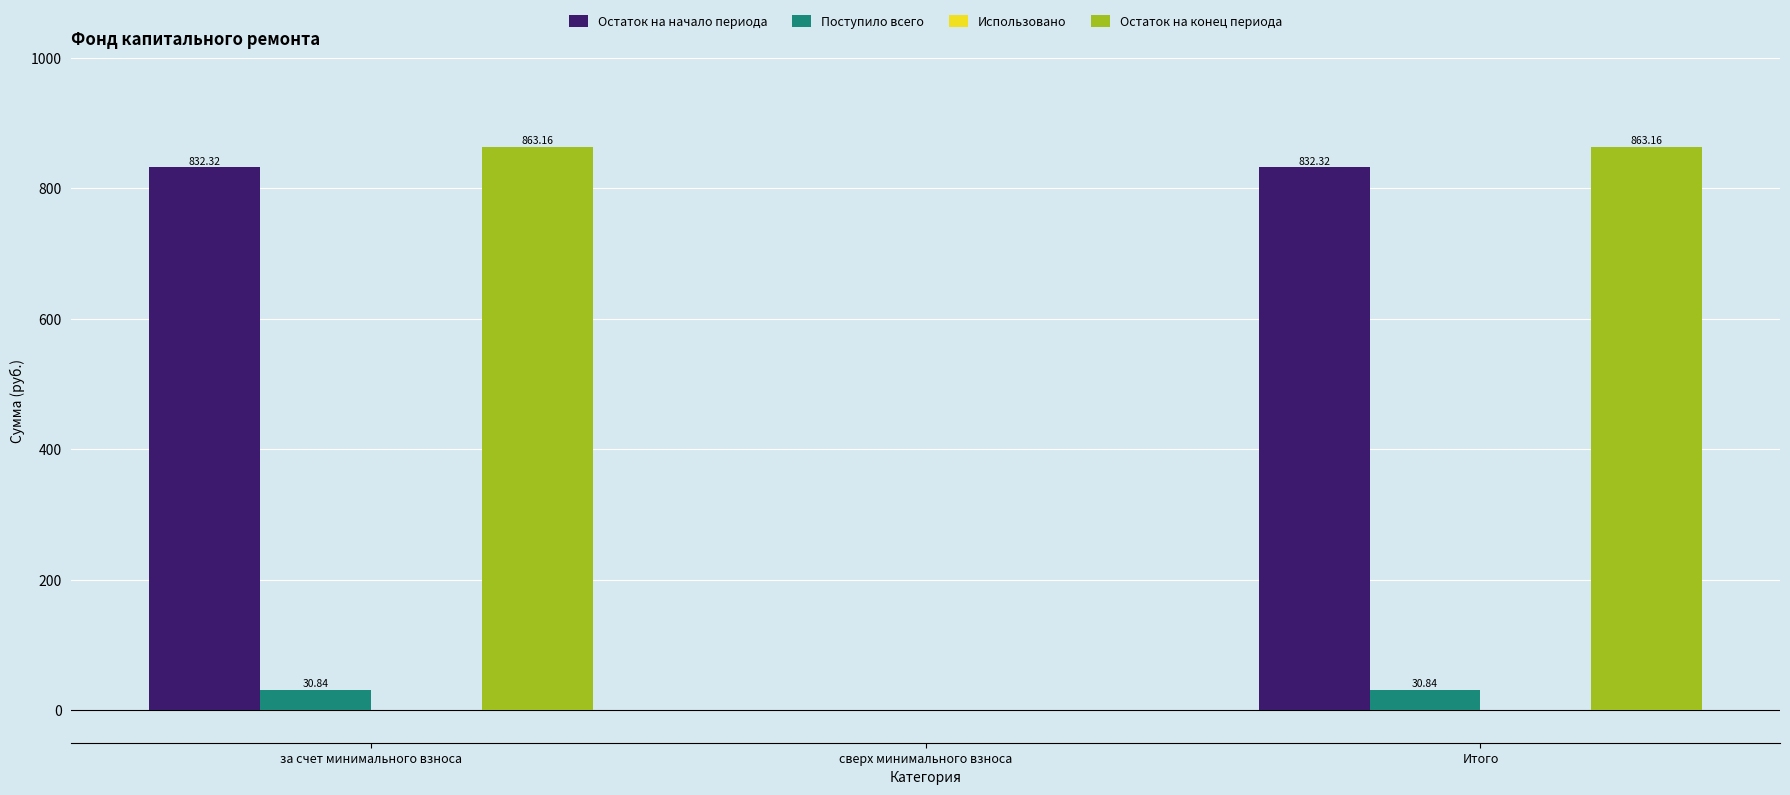

The Поступило всего series shows 30.8 at Итого. True or false?

True